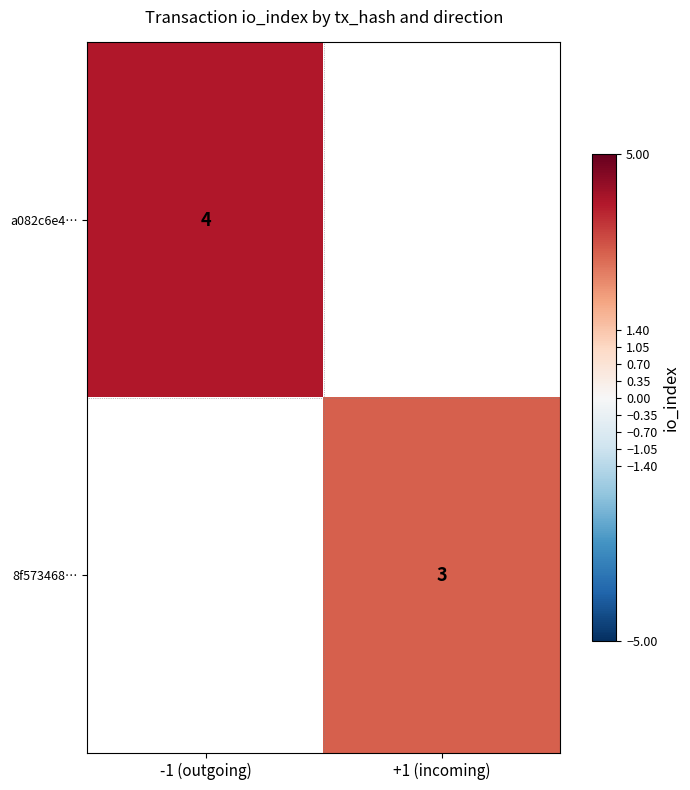

True or false: a082c6e4… has a value of 4 at -1 (outgoing).

True